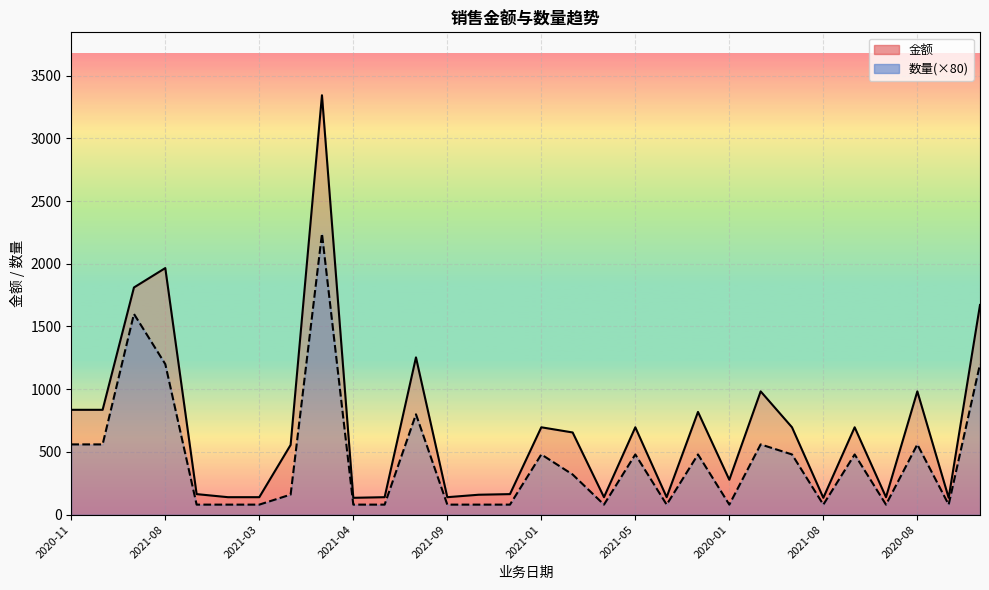

How many categories are shown in the chart?

30